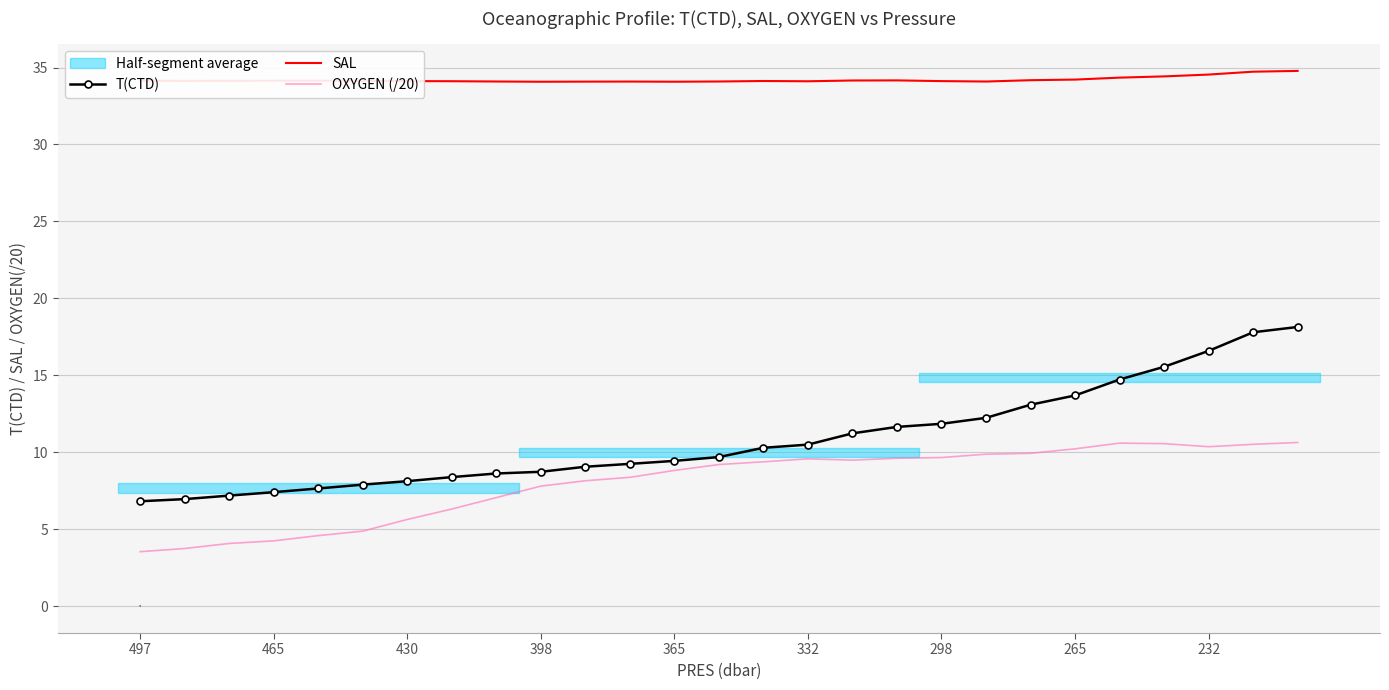

True or false: OXYGEN (/20) and SAL cross at least once.

False